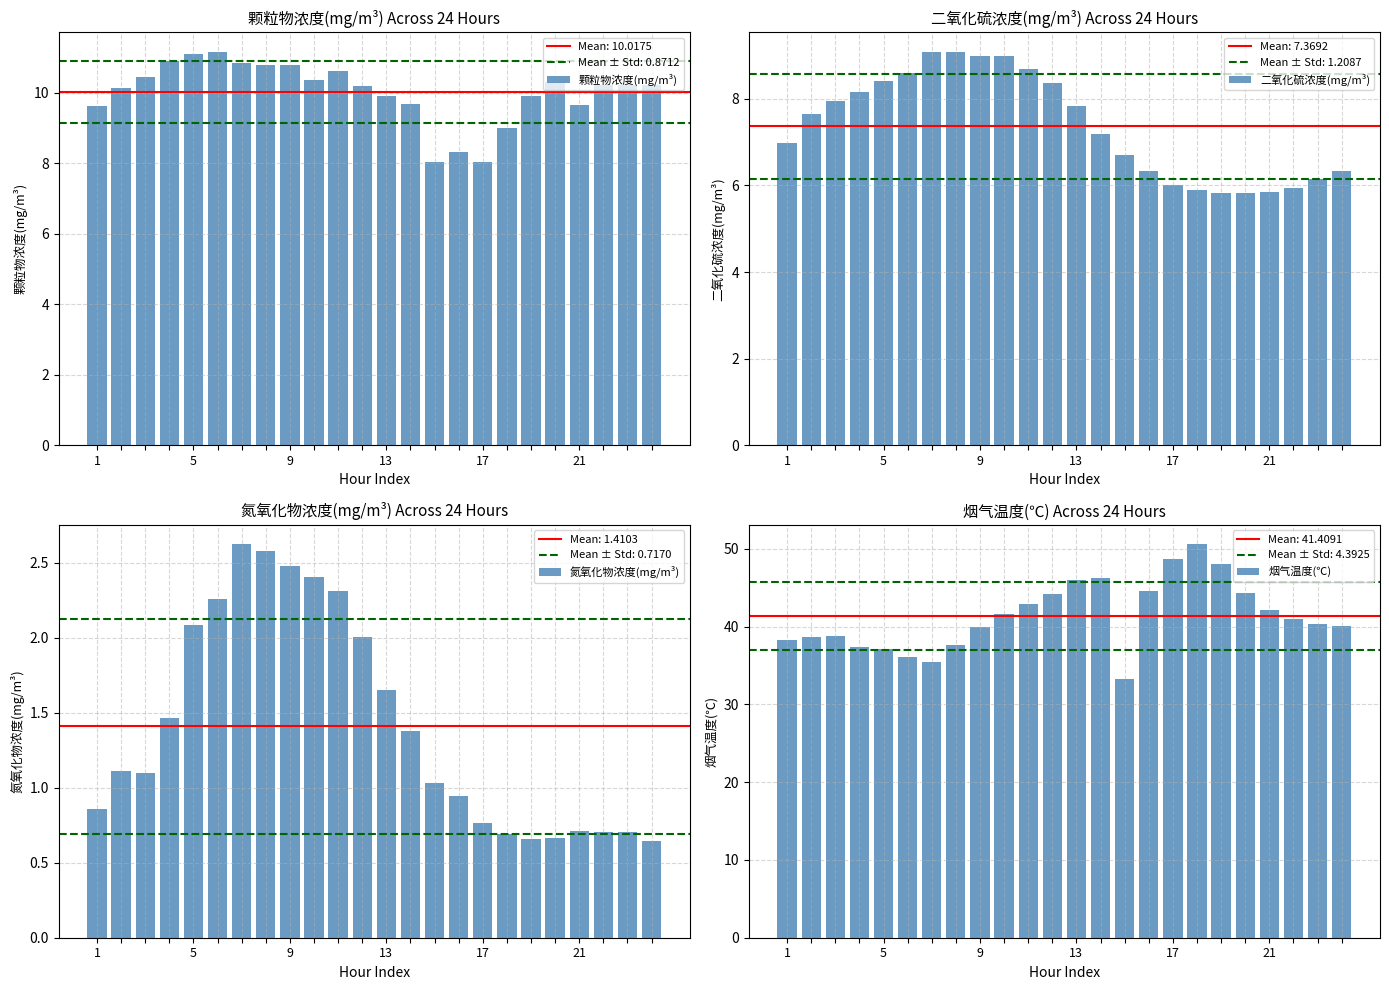

What is the sum of all 烟气温度(℃) values?

993.8